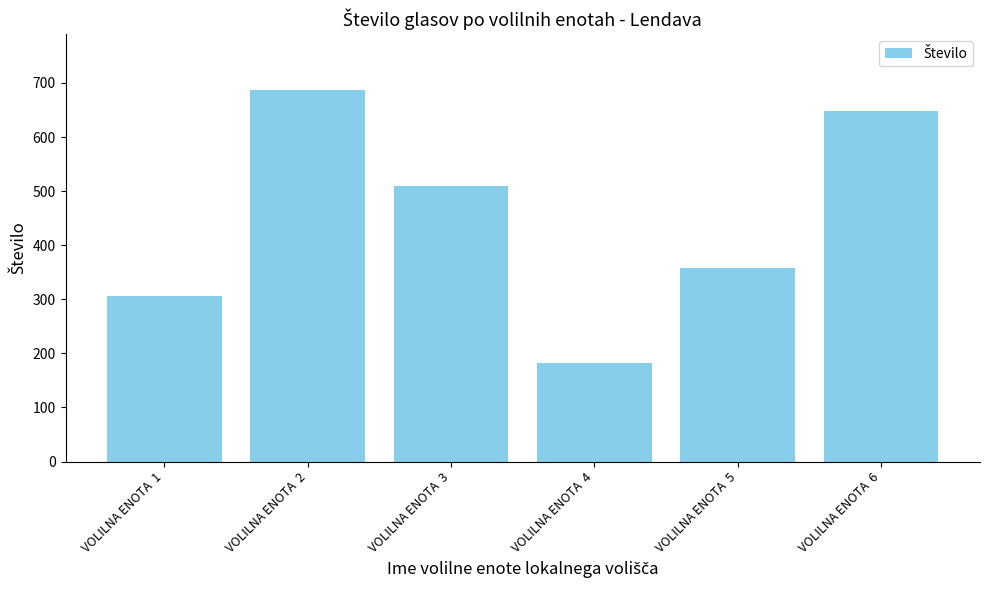

At which label does the data first exceed 510?

VOLILNA ENOTA  2